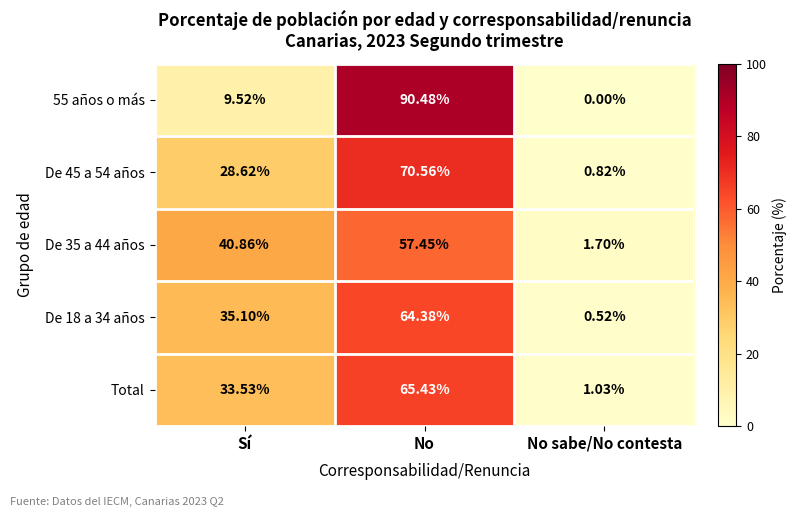

Rank the categories by De 35 a 44 años value from highest to lowest.

No, Sí, No sabe/No contesta